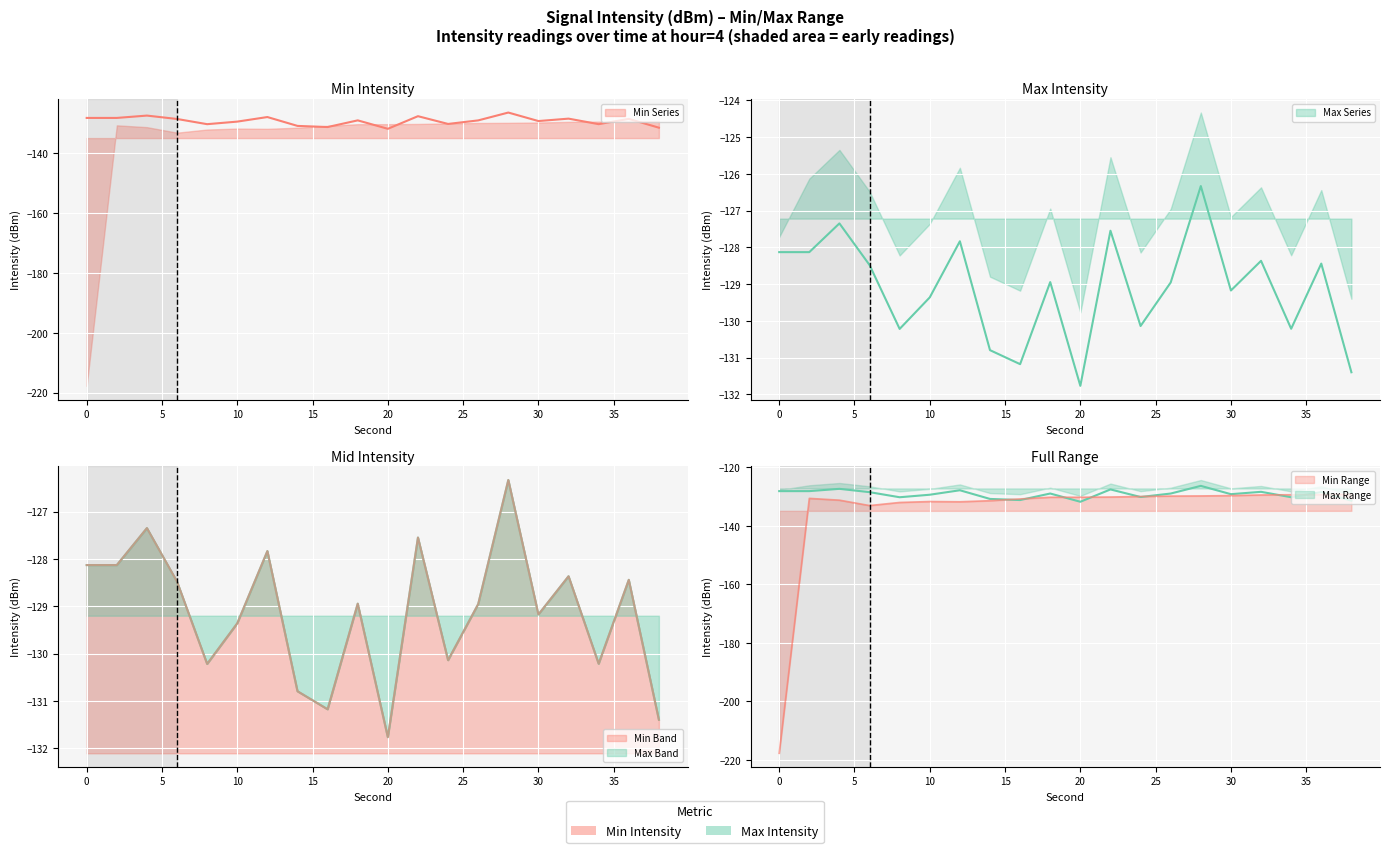

Is the value of intensity_mid at 34 greater than the value of intensity_min at 22?

No